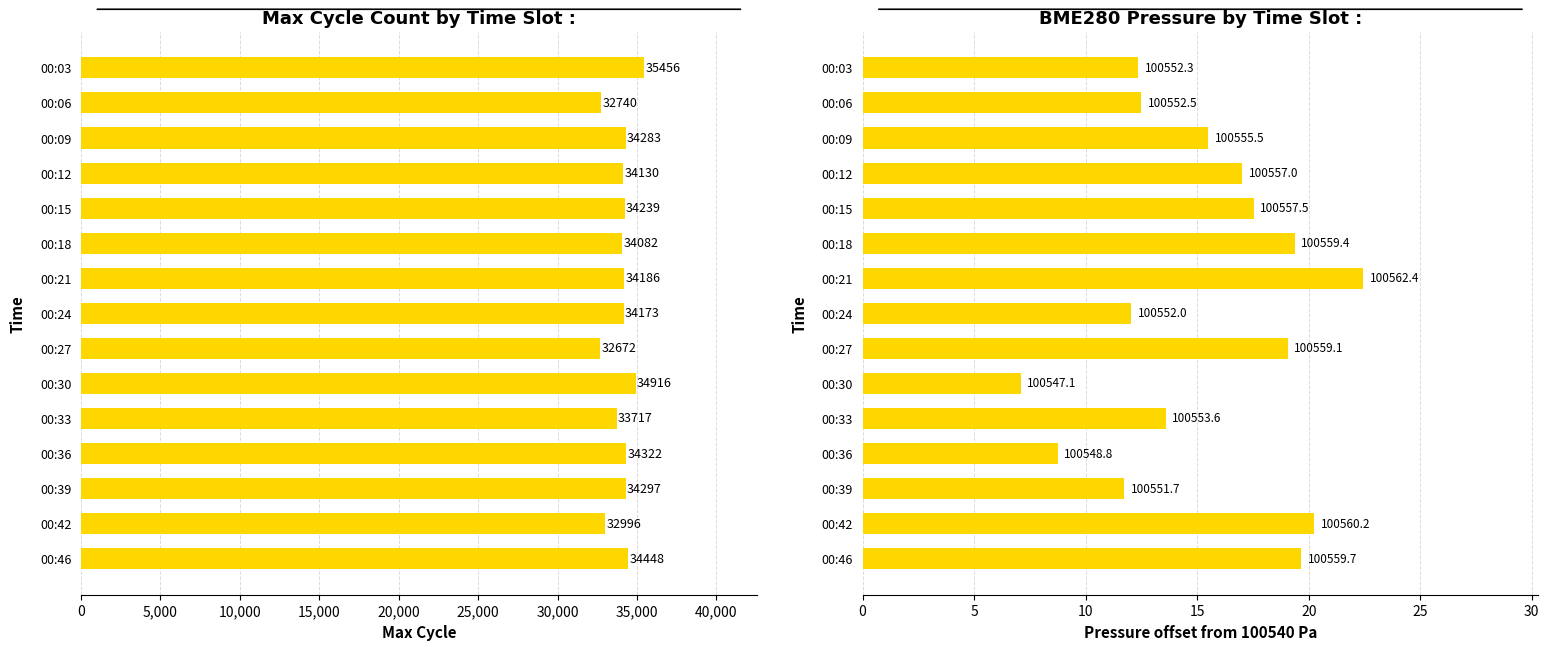

What is the sum of all BME280_pressure values?

228.9